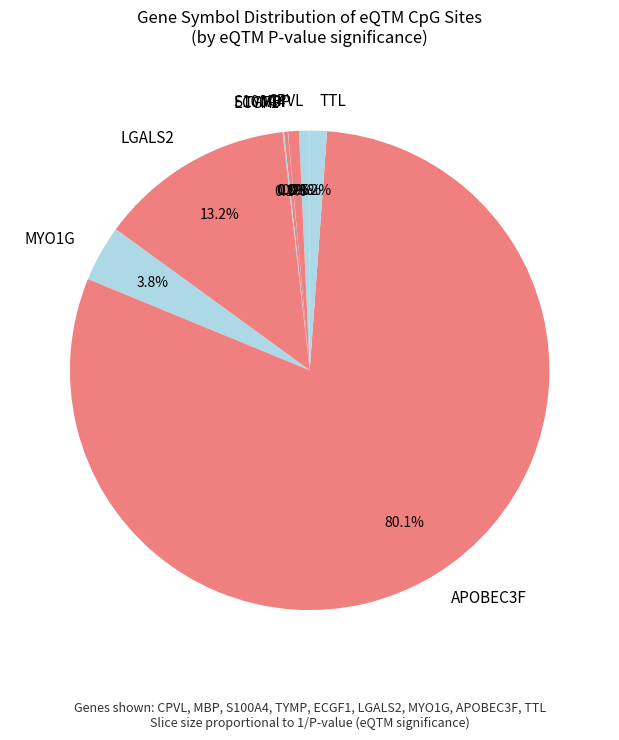

Is there a majority slice in this chart?

Yes